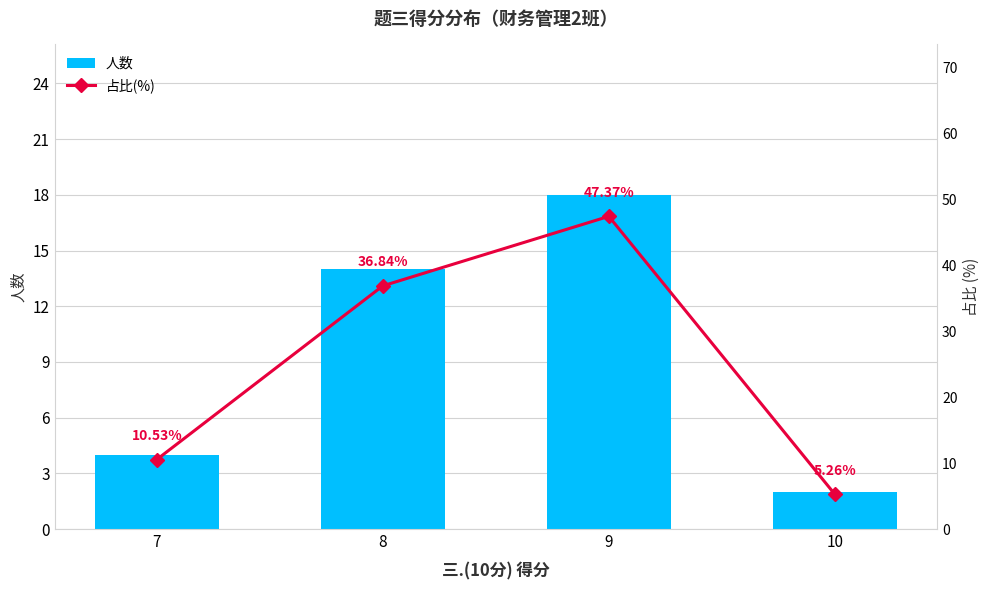

What are all the series names shown in the legend?

人数, 占比(%)